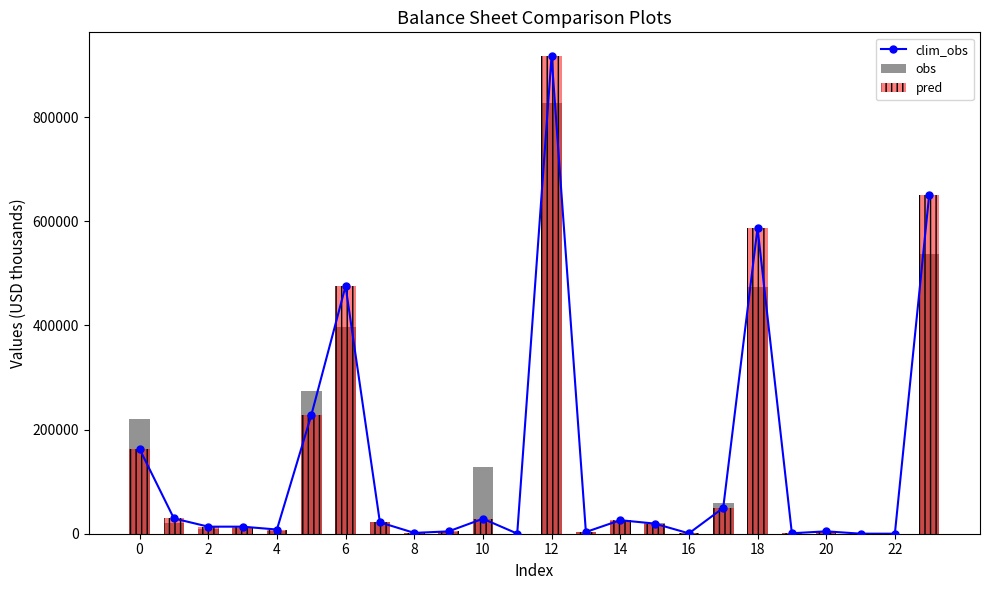

Are the bars horizontal?

No